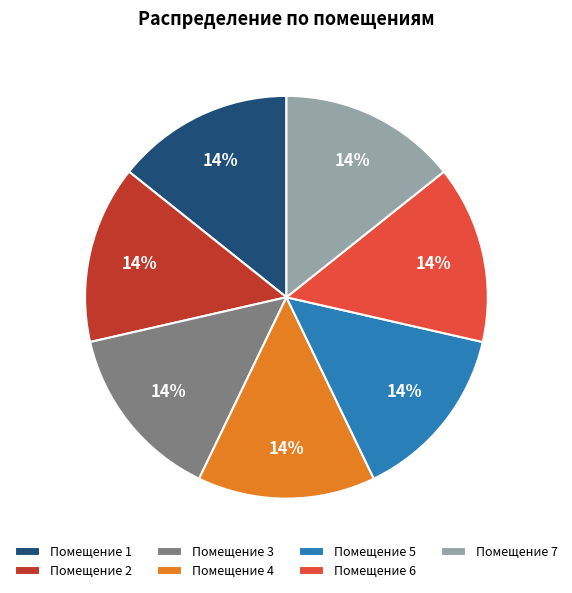

To the nearest percent, what percentage of the pie is Помещение 7?

14%